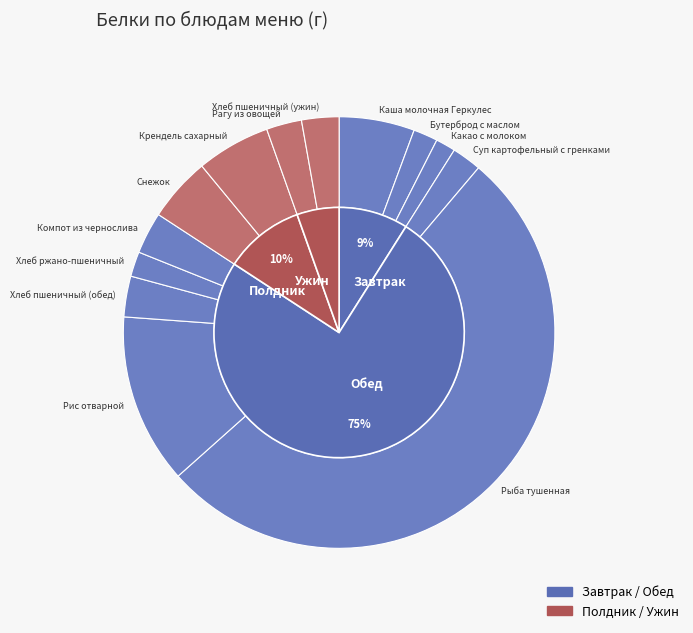

Combined, what portion of the pie is Крендель сахарный and Какао с молоком?

7.0%